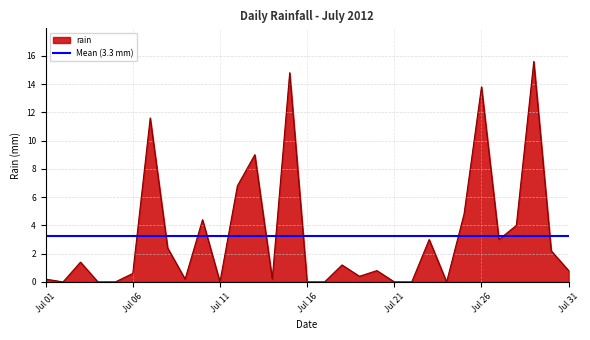

How many values are above zero?

22